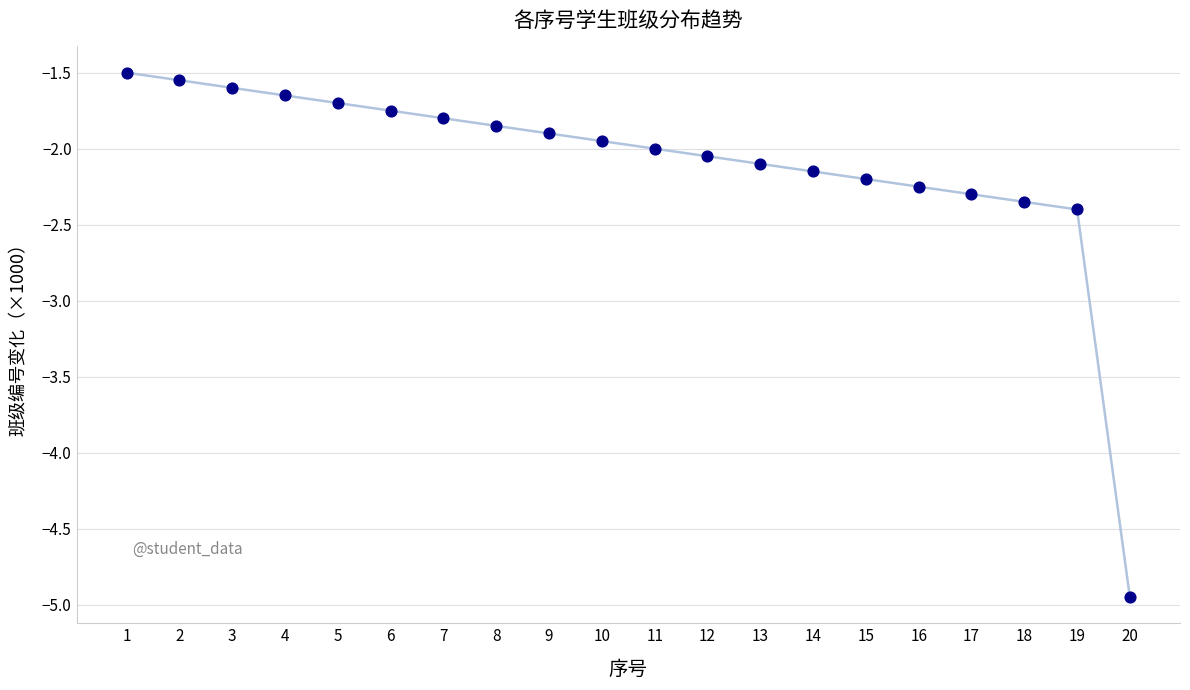

Between 12 and 6, which is larger?

6